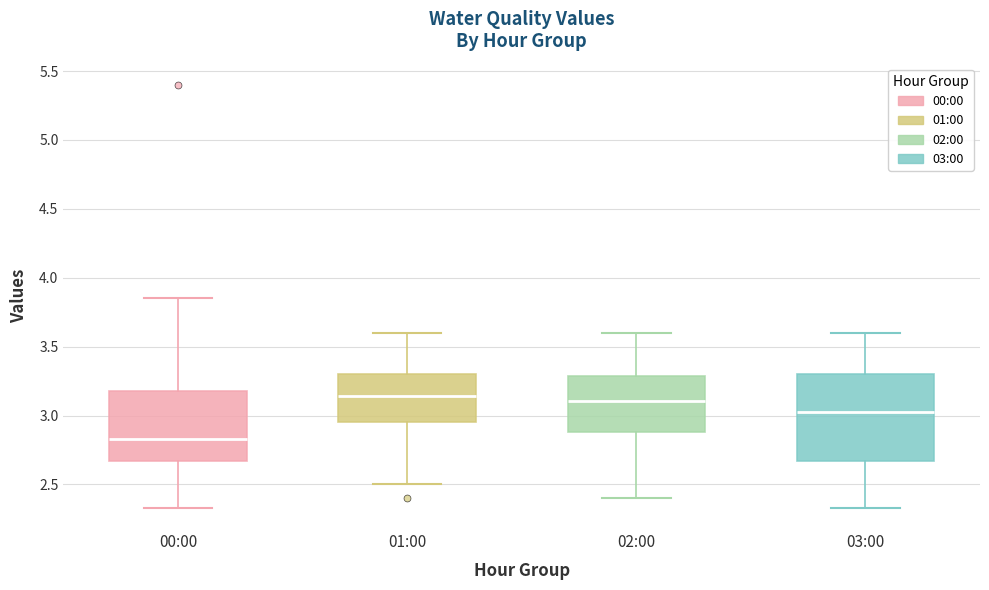

Which box is the tallest, from its lower edge to its upper edge?

03:00